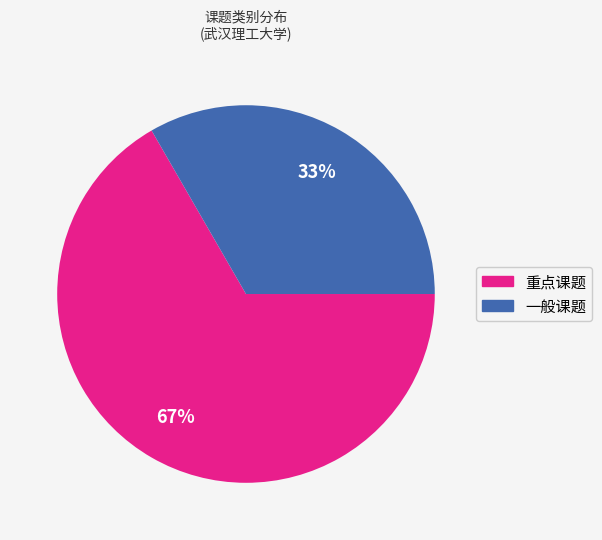

To the nearest percent, what portion does 重点课题 represent?

67%